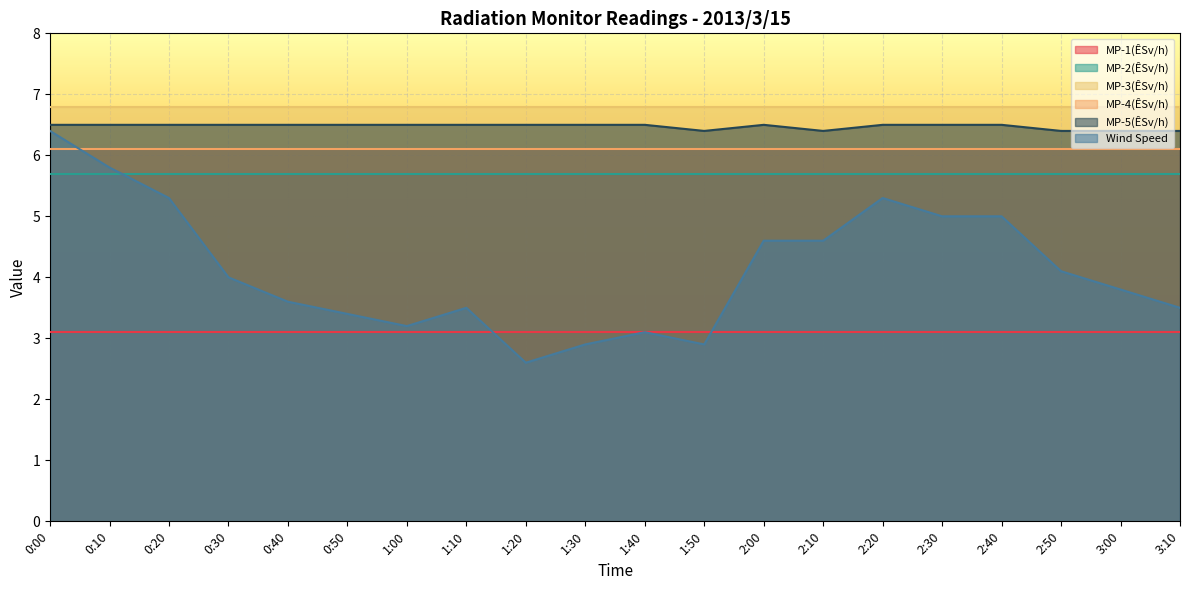

What is the approximate value of MP-5(ÊSv/h) at 1:10?

6.5